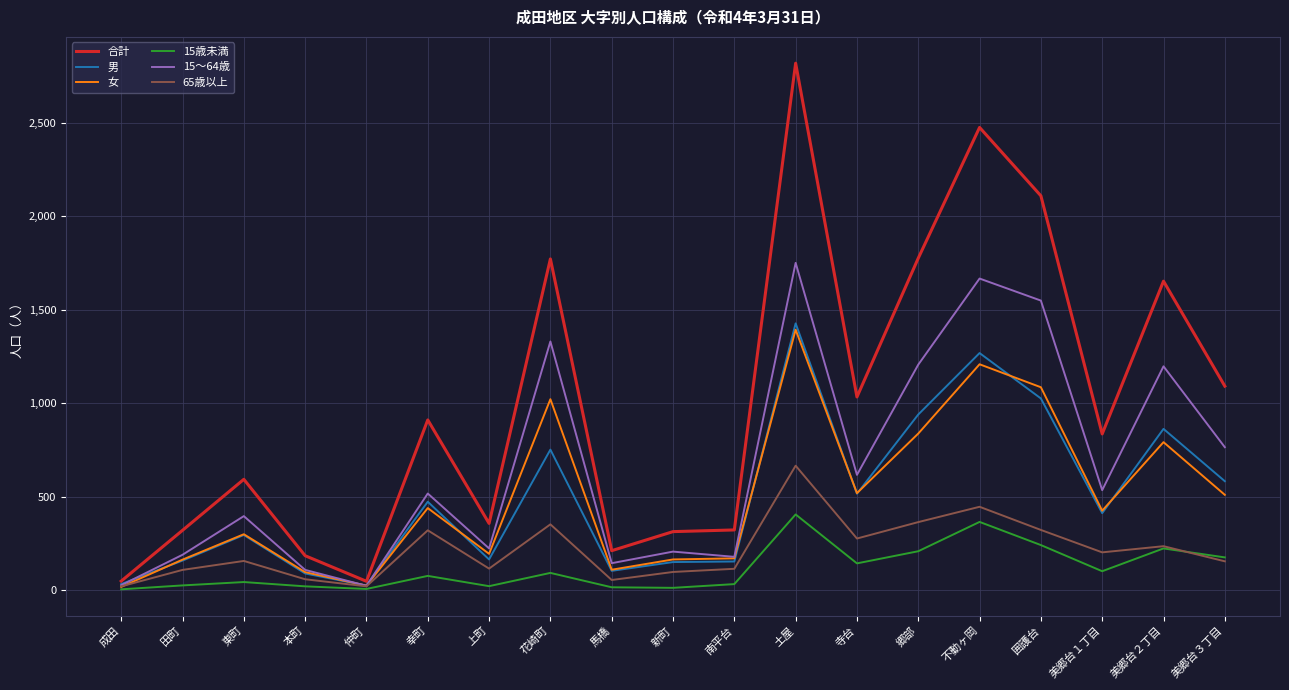

Which label corresponds to the largest value in the chart?

土屋